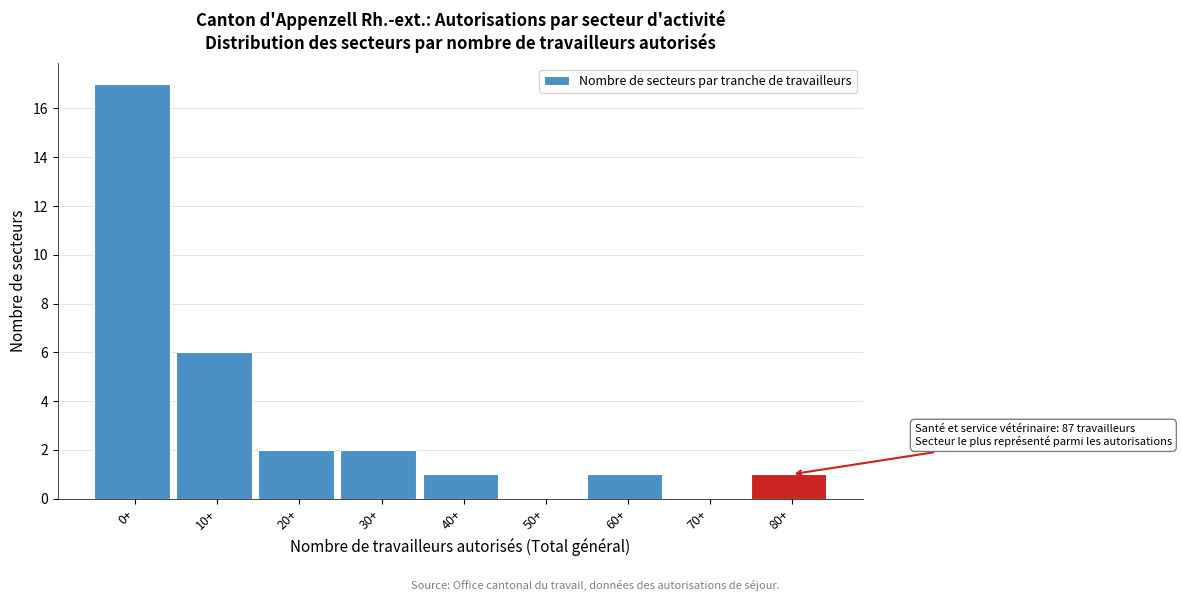

Reading right to left, list all the values displayed in this chart.

80+=1	70+=0	60+=1	50+=0	40+=1	30+=2	20+=2	10+=6	0+=17